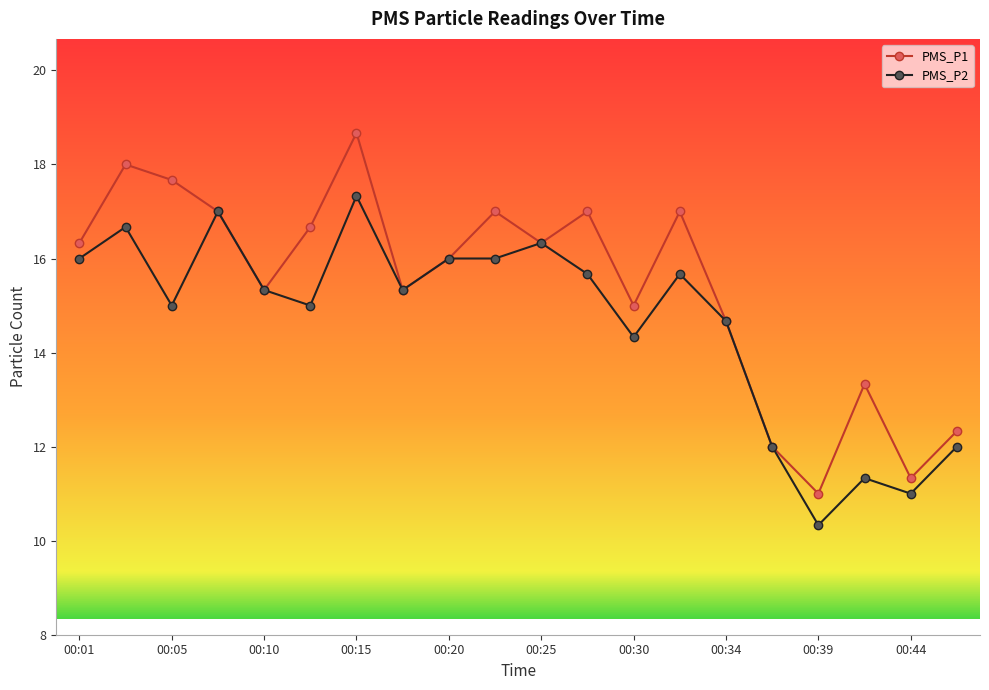

What is the difference between the maximum and second lowest values in the PMS_P2 series?

6.3